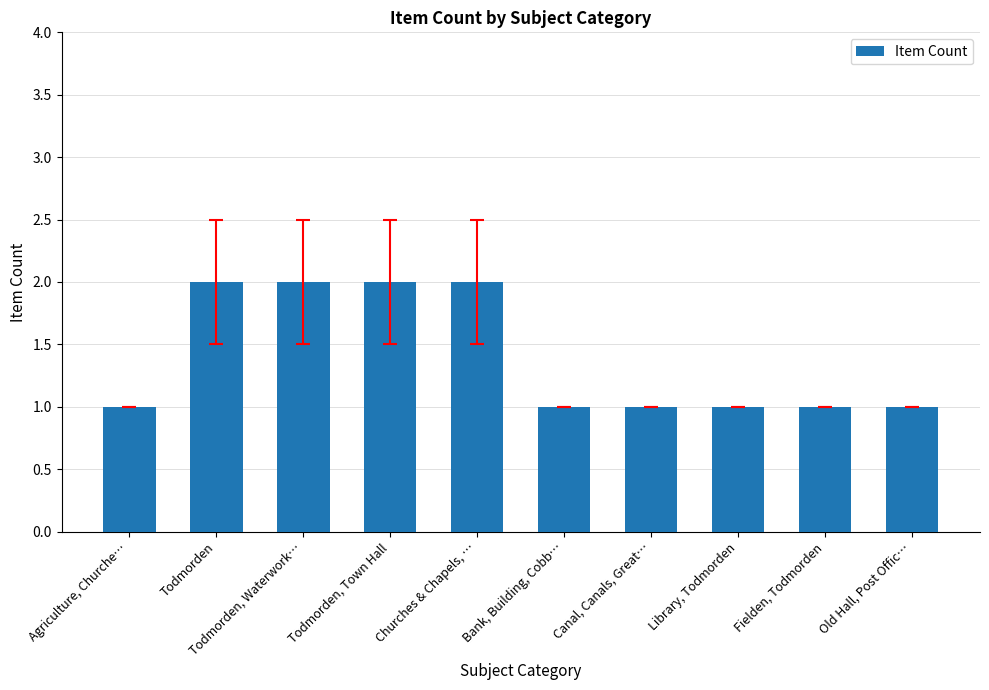

Are the bars horizontal?

No